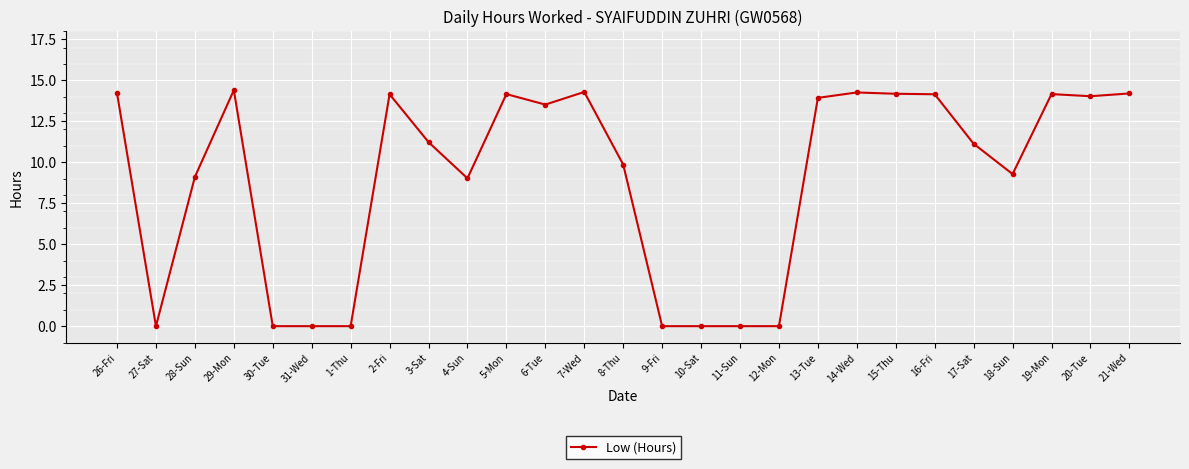

What is the label of the 24th point from the left?

18-Sun